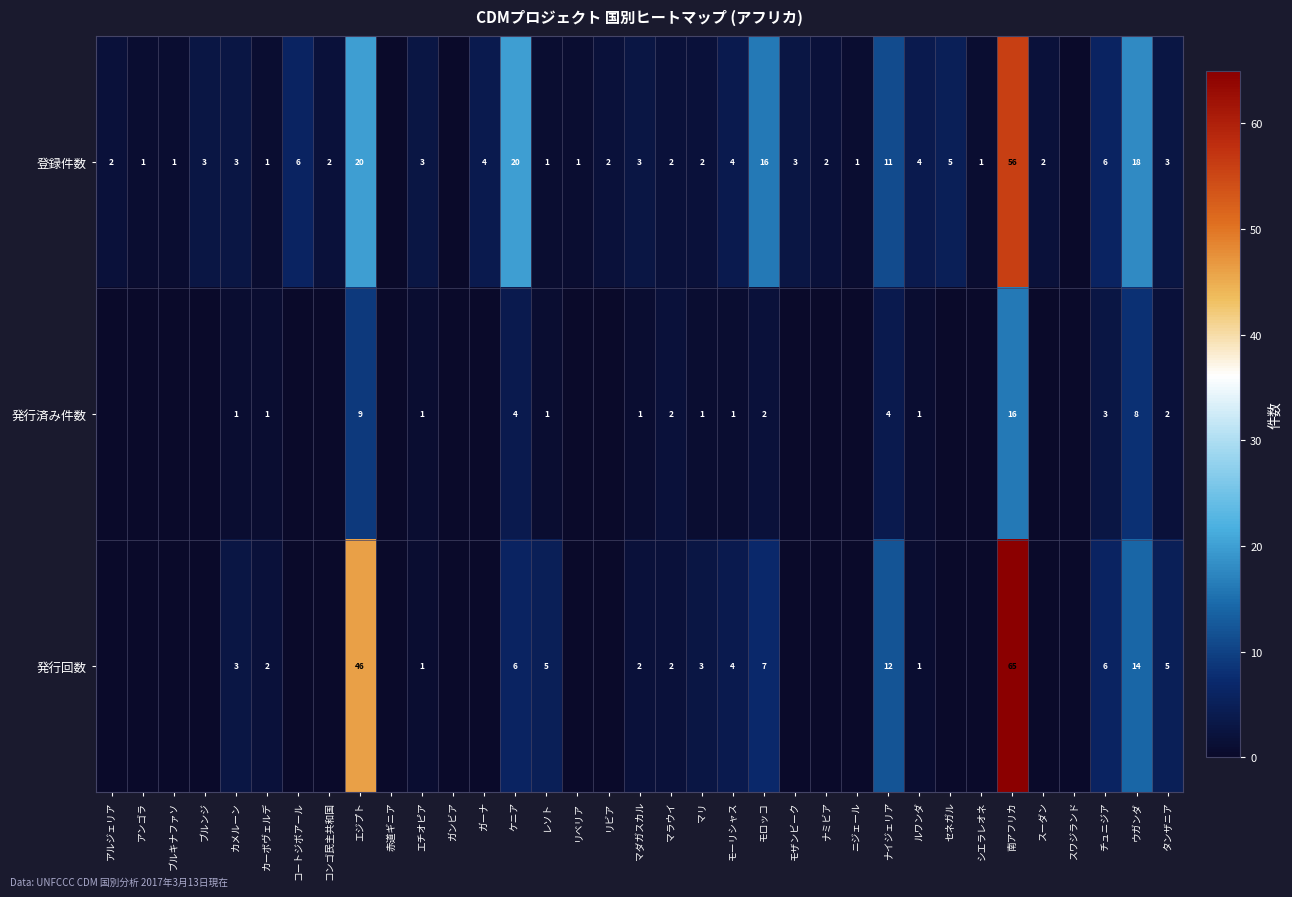

Which has a higher value, アンゴラ or レソト?

アンゴラ